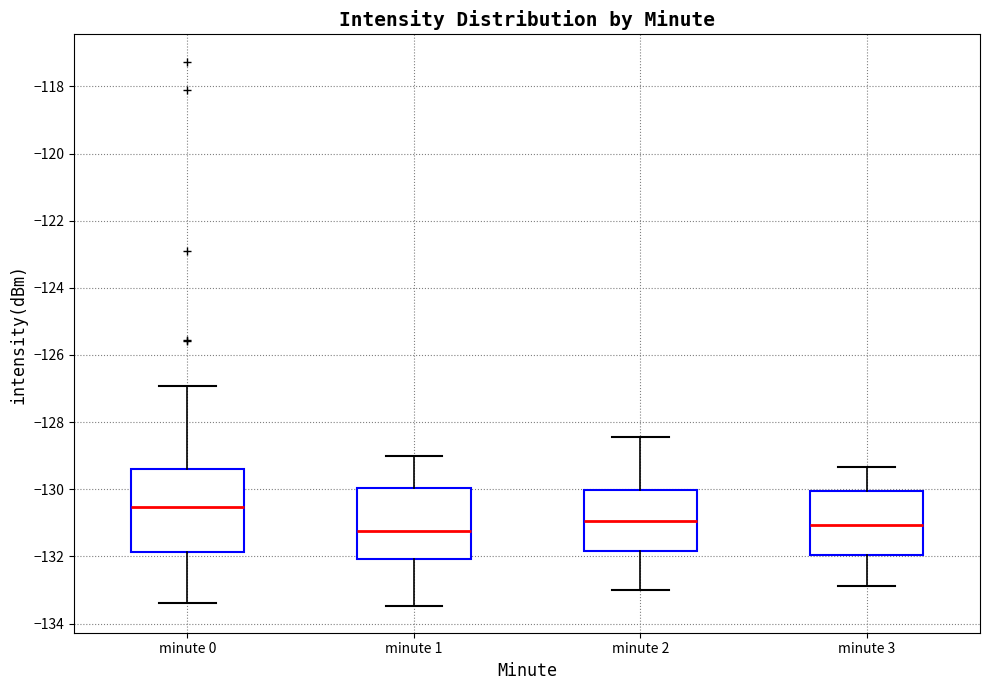

Which box is the tallest, from its lower edge to its upper edge?

minute 0